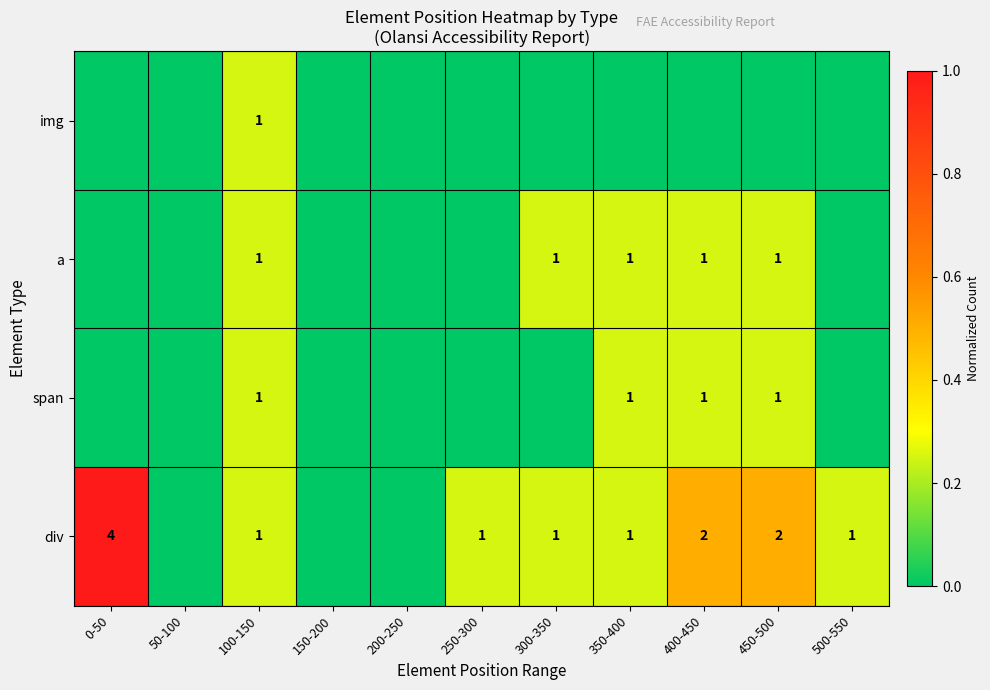

Is it true that a equals 1 at 450-500?

True